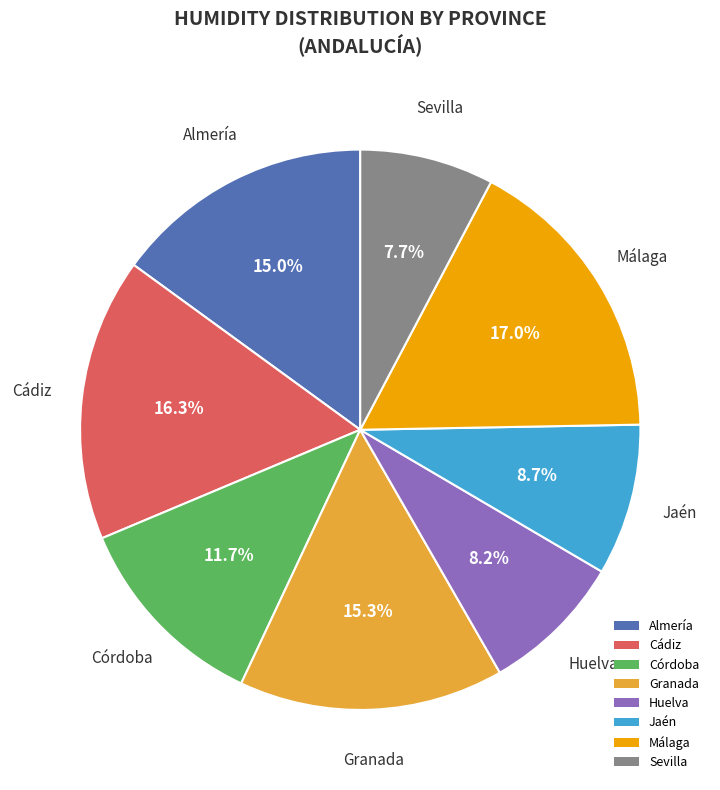

Is there any slice that represents more than half of the pie?

No